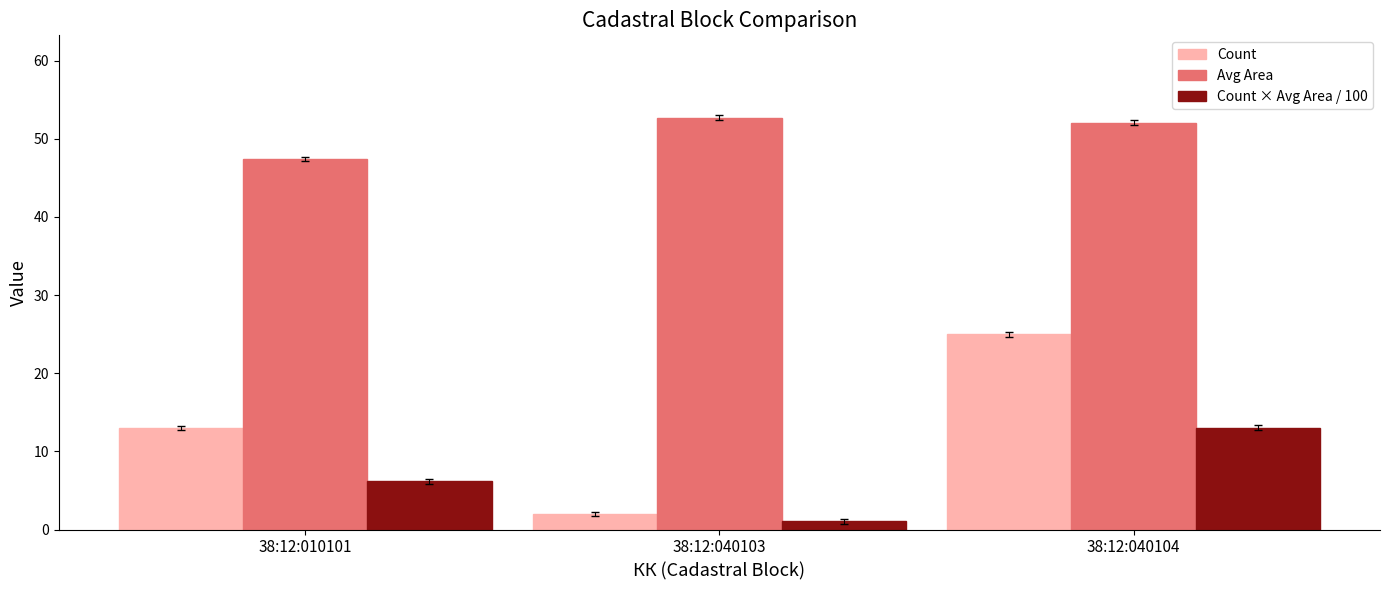

What is the difference between the maximum and second lowest values in the Avg Area series?

0.6